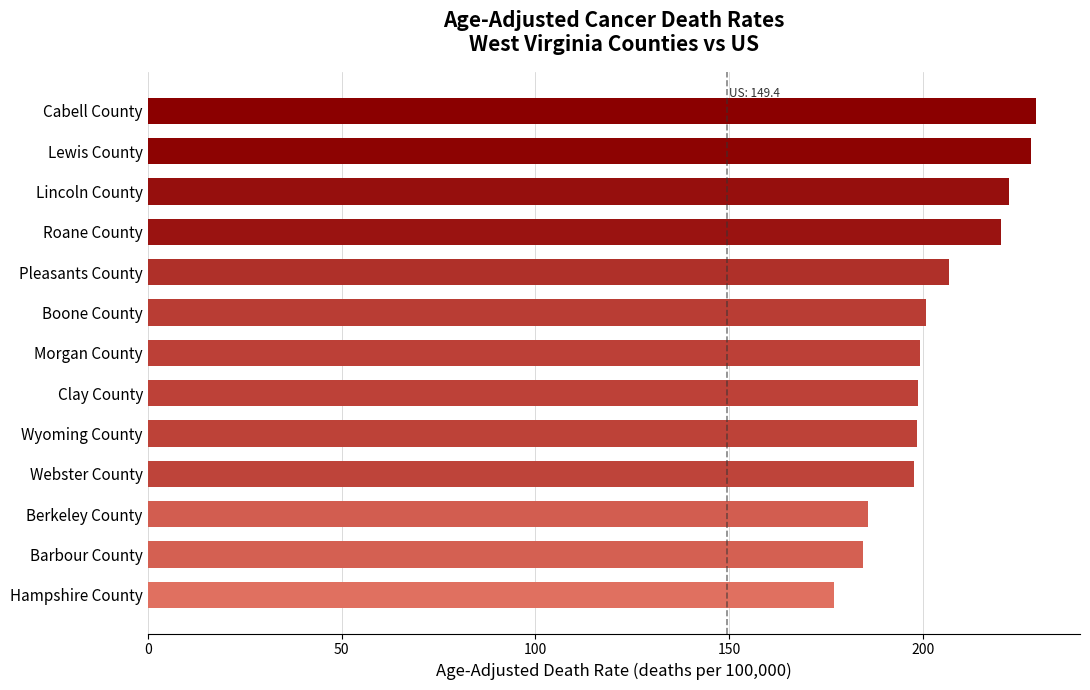

What is the ratio of the value at Berkeley County to the value at Clay County?

0.9